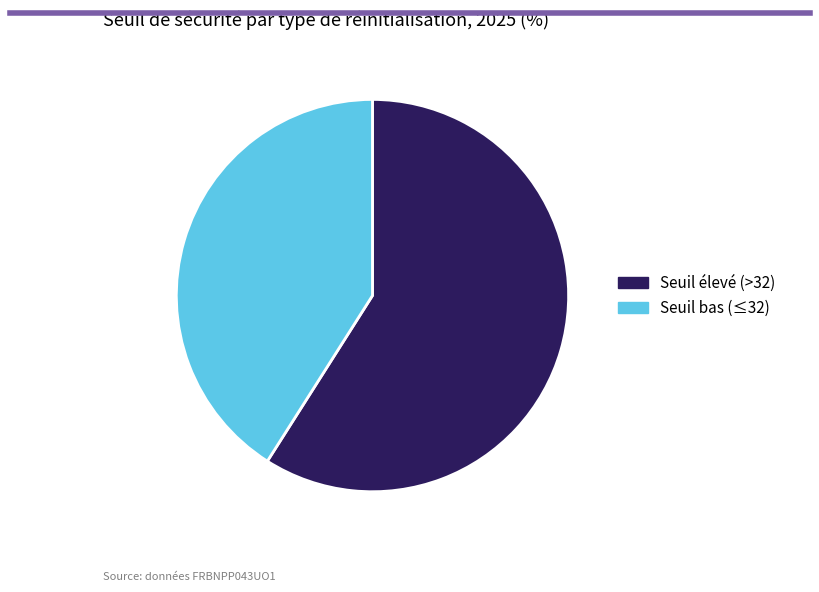

Which slice is the smallest?

Seuil bas (≤32)